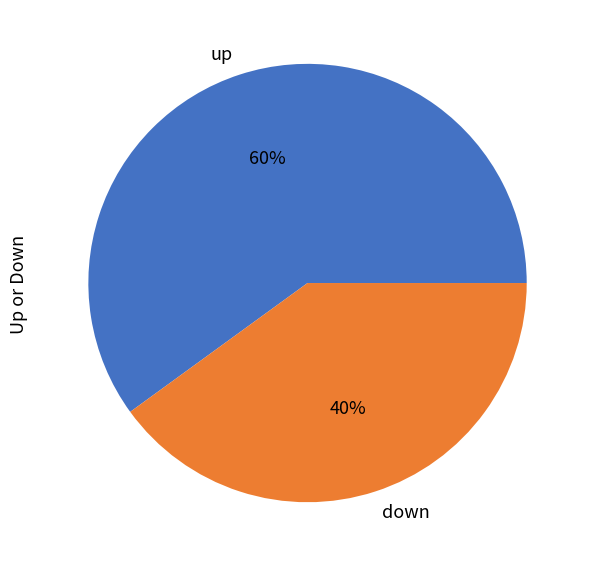

To the nearest percent, what portion does up represent?

60%